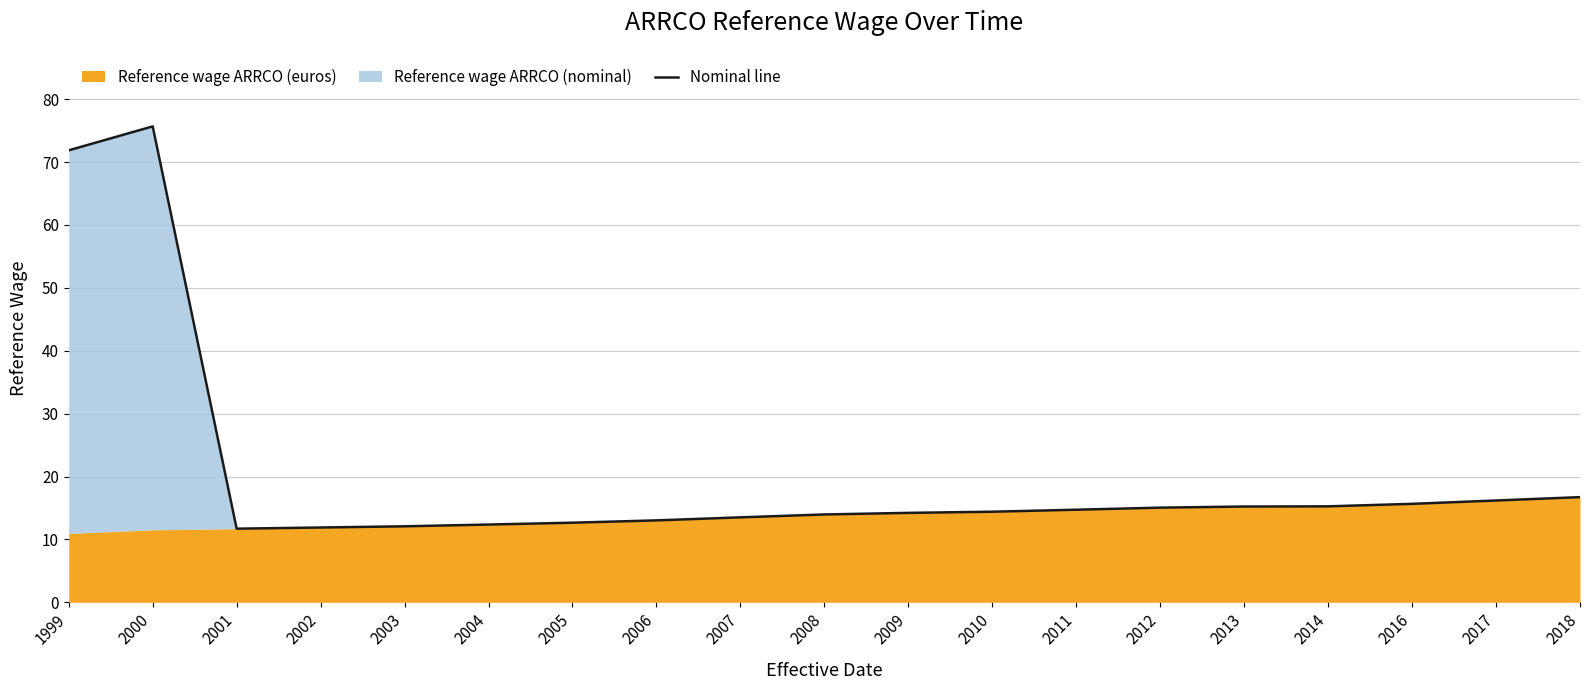

Between 1999 and 2004, which is larger?

1999